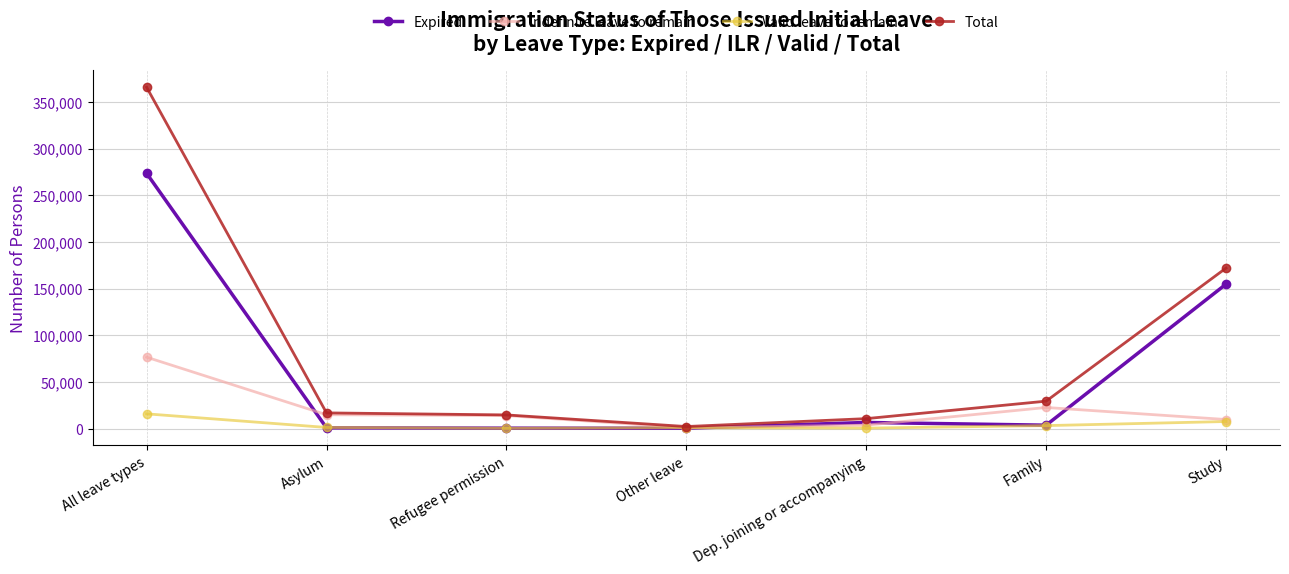

List the series in order of their peak value, lowest first.

Valid leave to remain, Indefinite leave to remain, Expired, Total